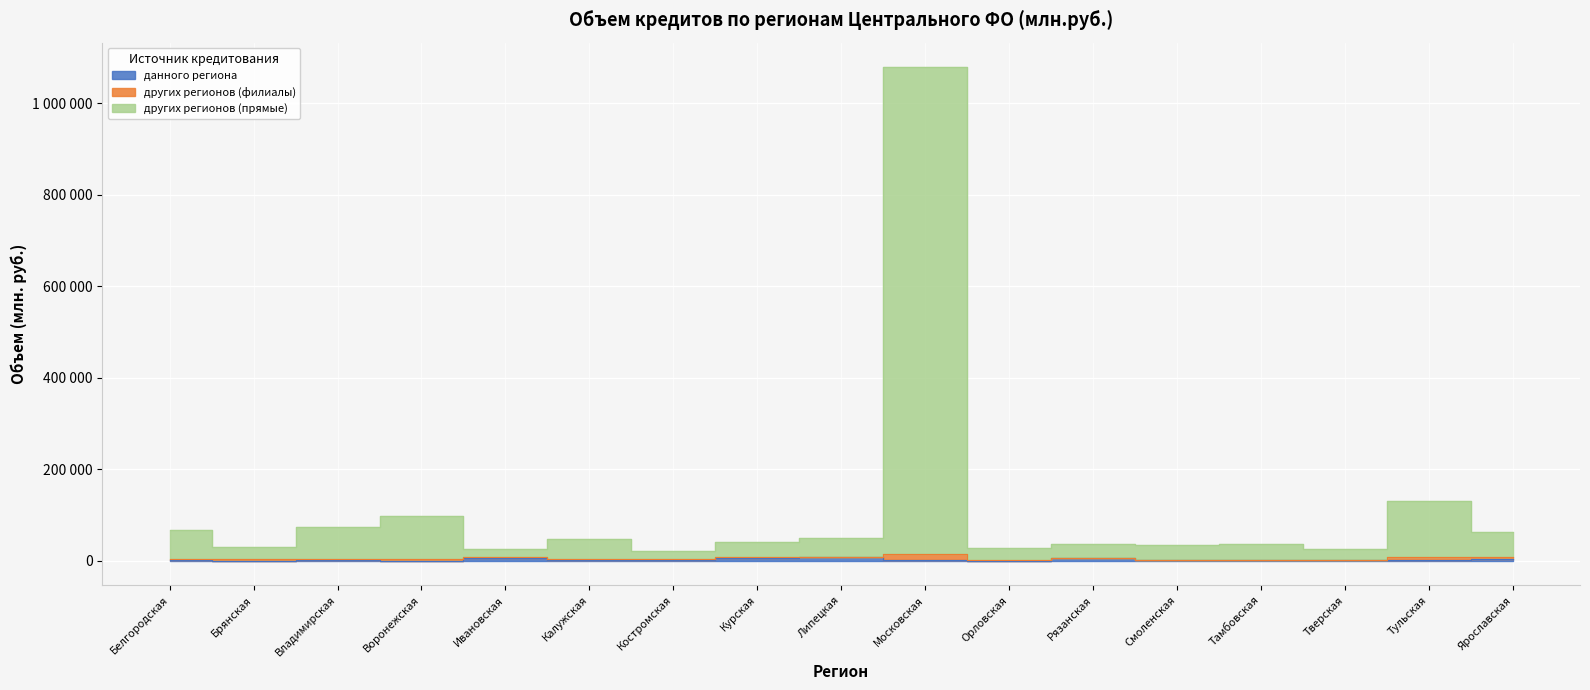

How many data points in кредитными организациями других регионов (прямые) are less than 41233?

8